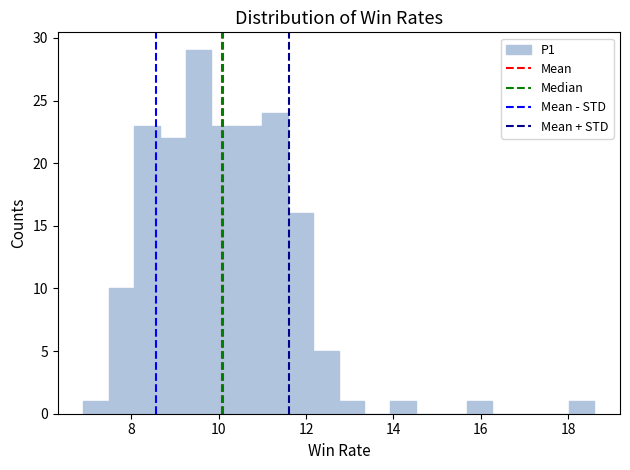

Read against the x-axis, roughly where is the centre of the tallest bar?

9.6